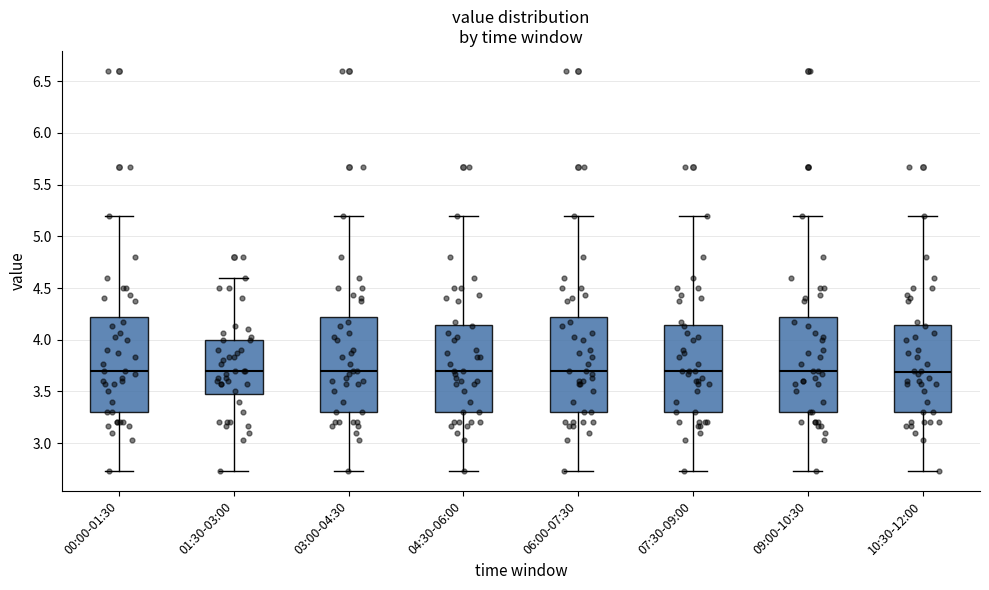

Where does the upper whisker of the box for 04:30-06:00 end on the y-axis? The values are not printed on the chart, so give them approximately, as read against the axis.

5.20